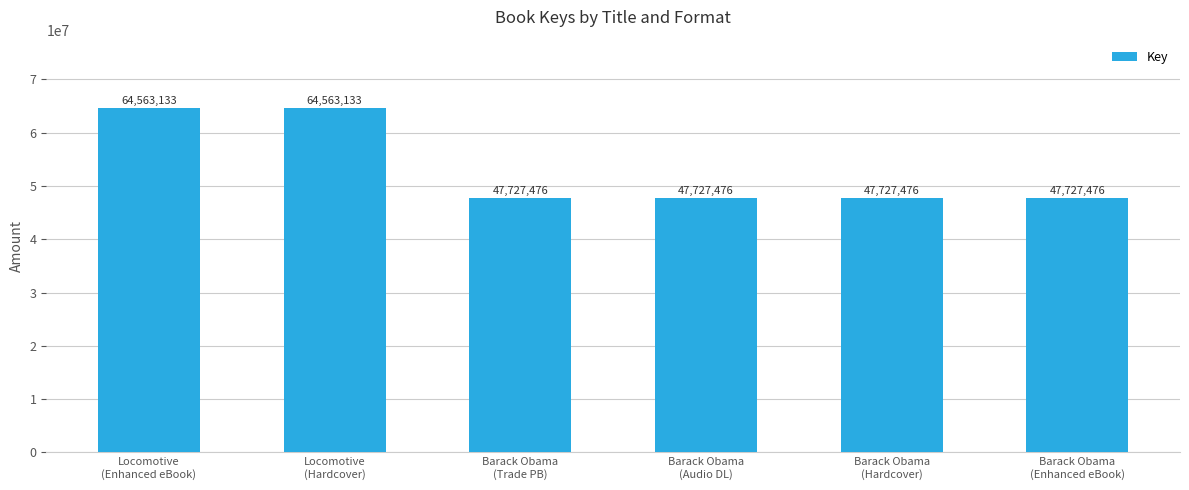

What is the average value?

53339362